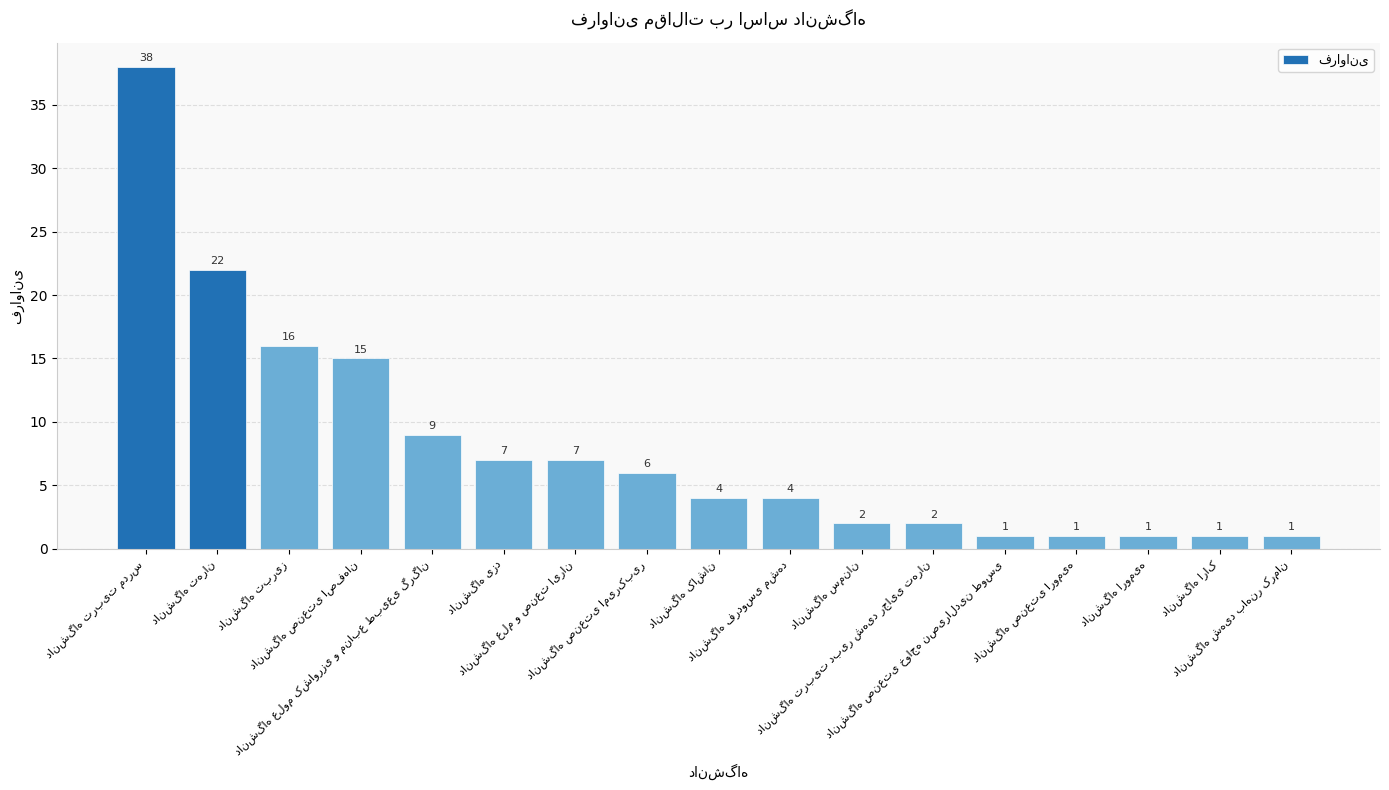

How many categories are shown in the chart?

17